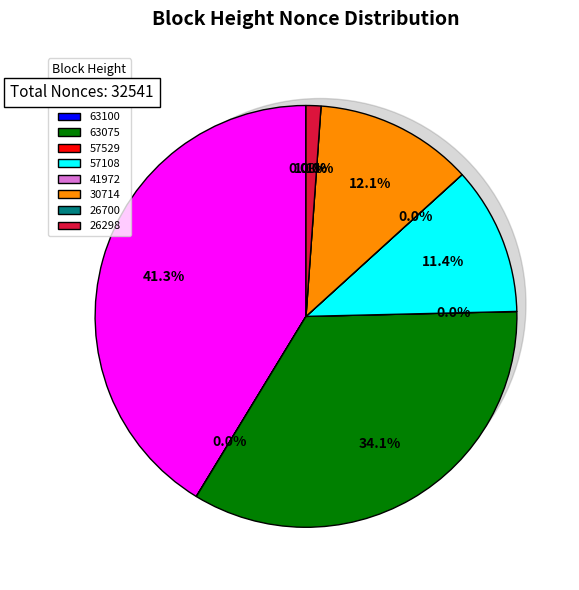

Rank the categories by value from highest to lowest.

65533, 63075, 30714, 57108, 26298, 65546, 63100, 57529, 41972, 26700